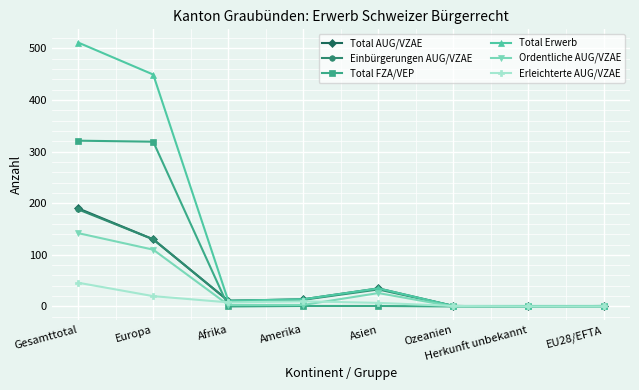

What is the total value across all series at Ozeanien?

4